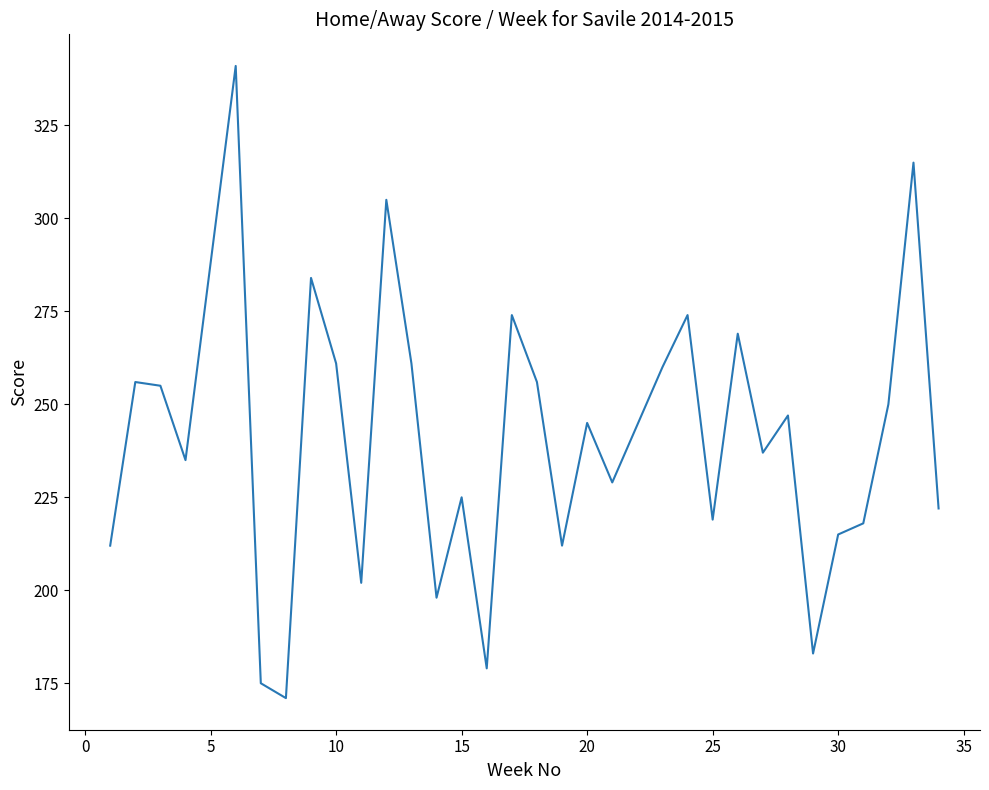

What is the maximum value shown in the chart?

341